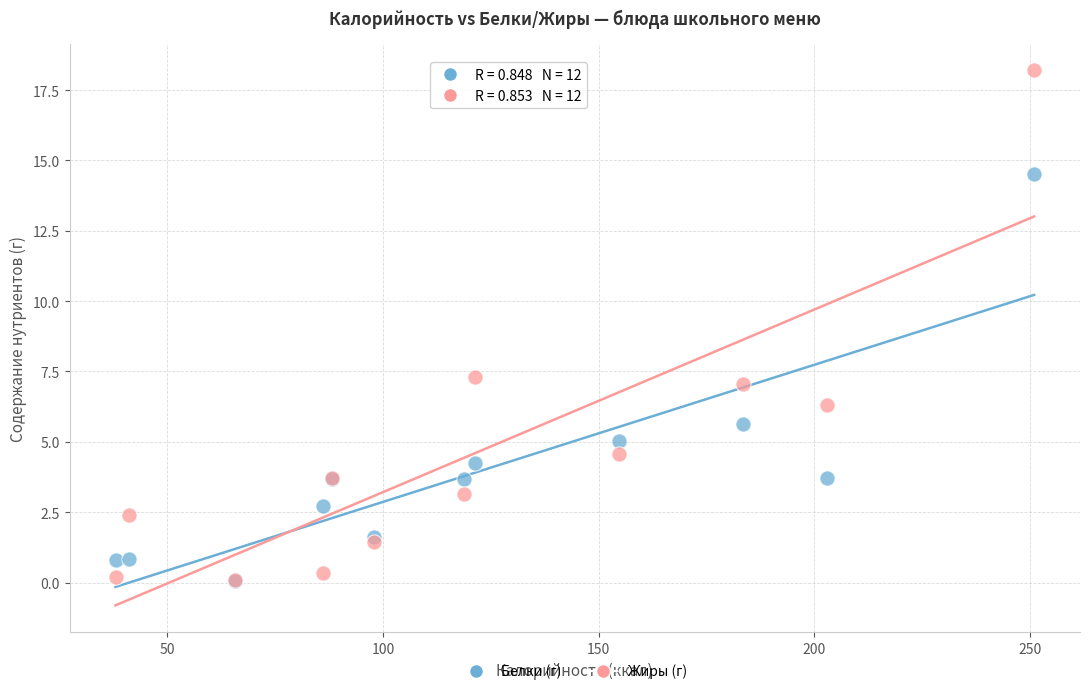

In the Жиры (г) series, what Y value is closest to 9?

7.3